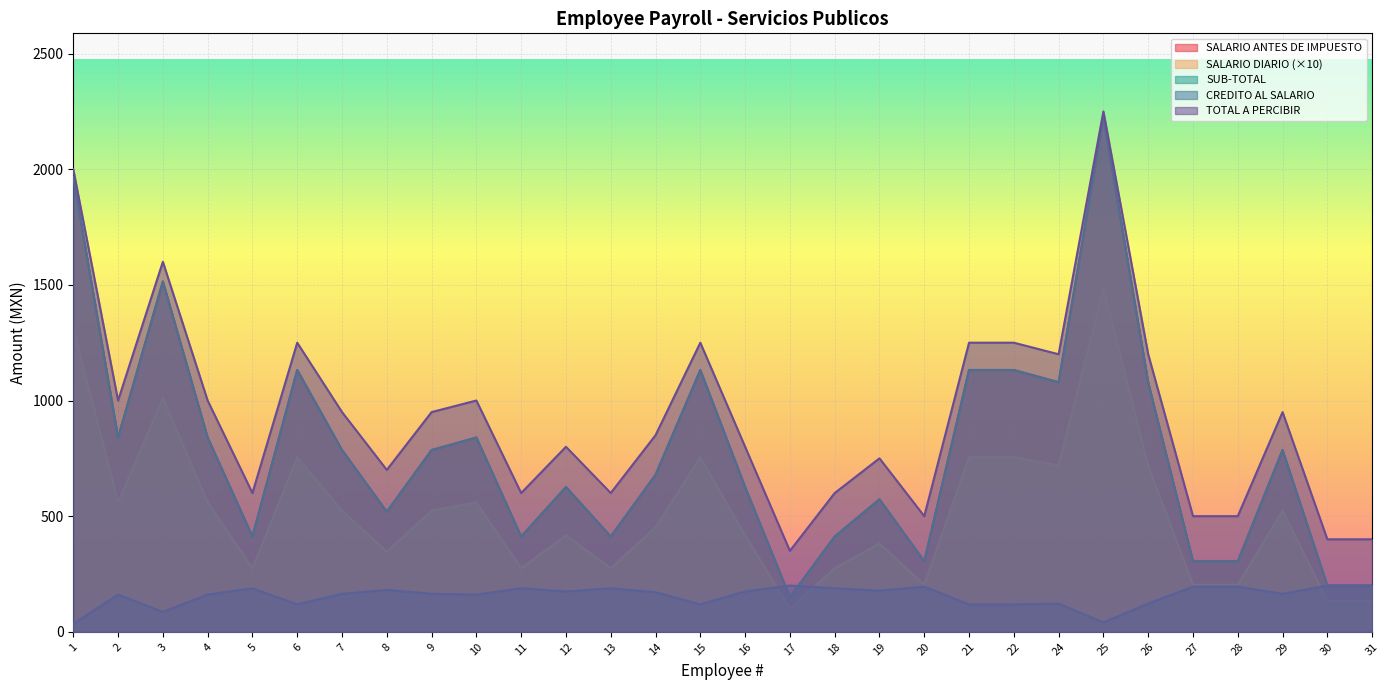

What is the difference between the highest and lowest values at 29?

785.7